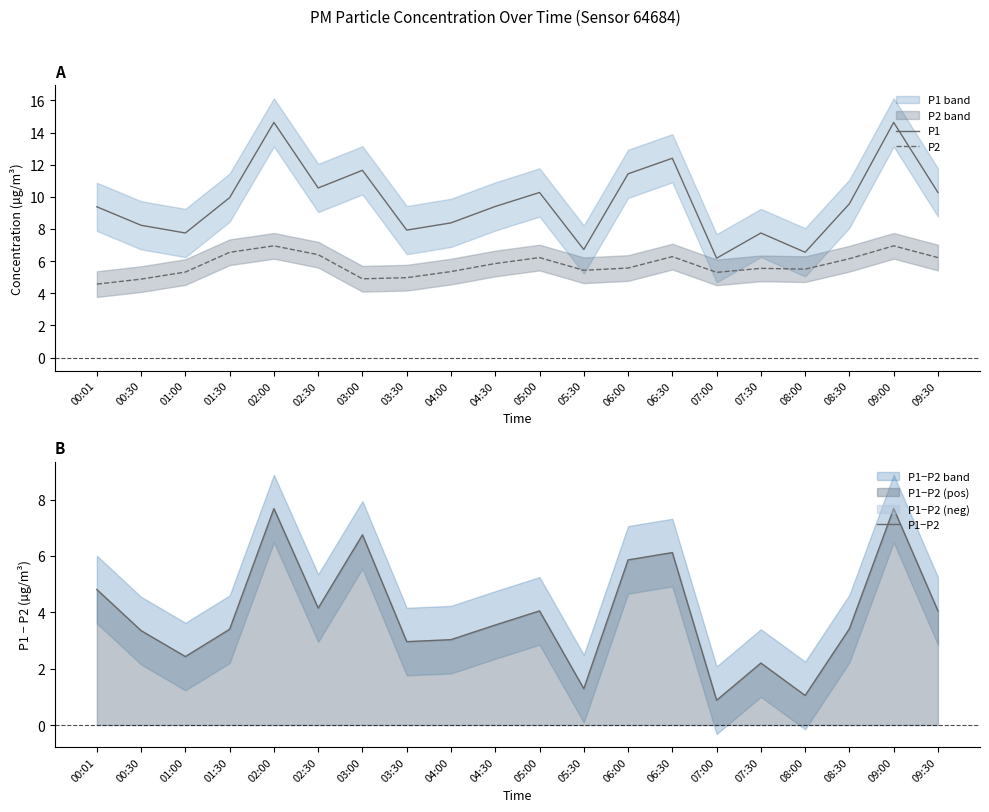

What is the maximum value for P1−P2?

7.7